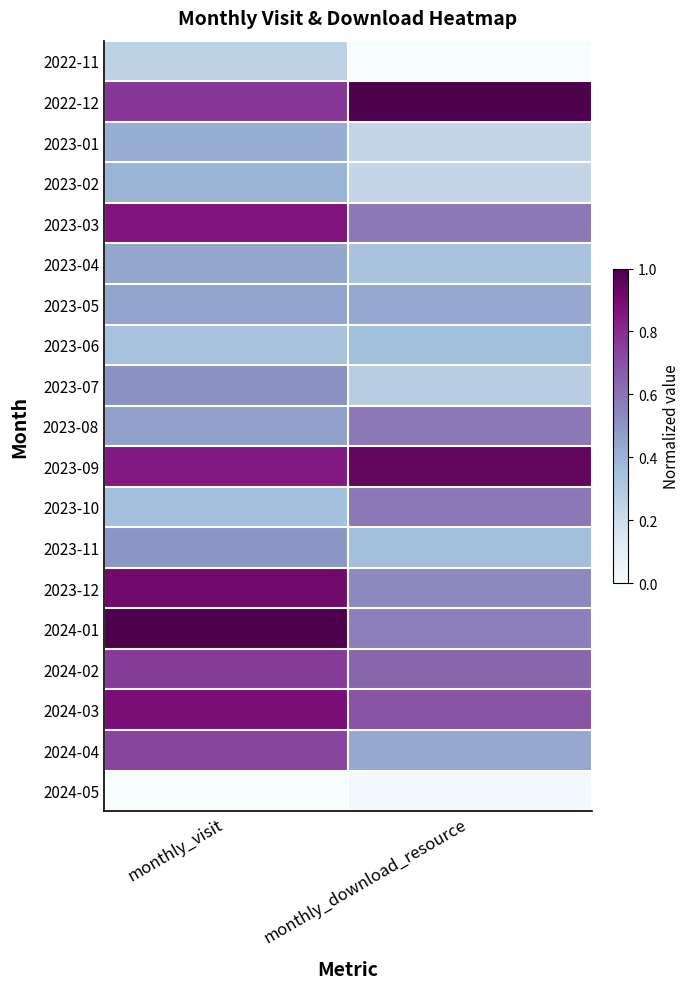

Rank the series at monthly_visit from lowest to highest value.

2024-05, 2022-11, 2023-06, 2023-10, 2023-02, 2023-01, 2023-04, 2023-05, 2023-08, 2023-11, 2023-07, 2024-04, 2024-02, 2022-12, 2023-09, 2023-03, 2024-03, 2023-12, 2024-01